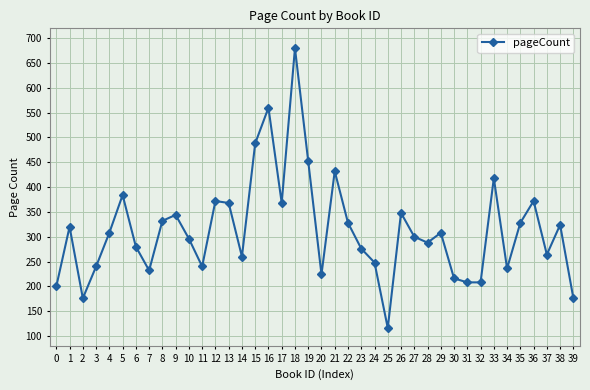

How many data points are less than 308?

20